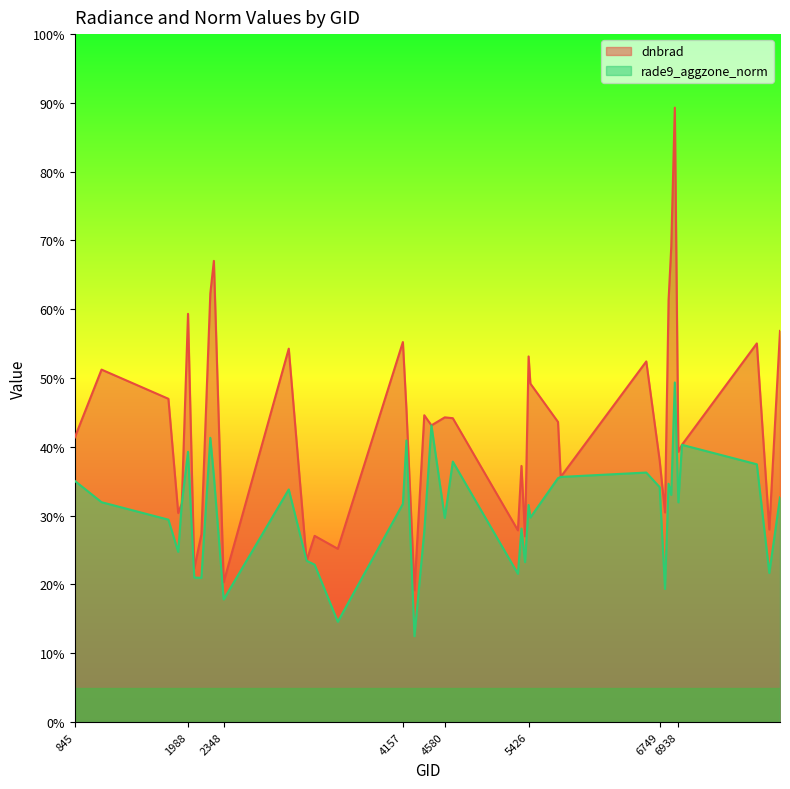

Which label corresponds to the smallest value in the chart?

4274